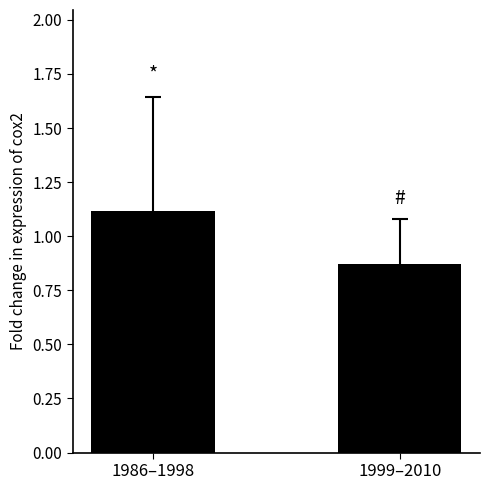

How many data points are above 1?

1